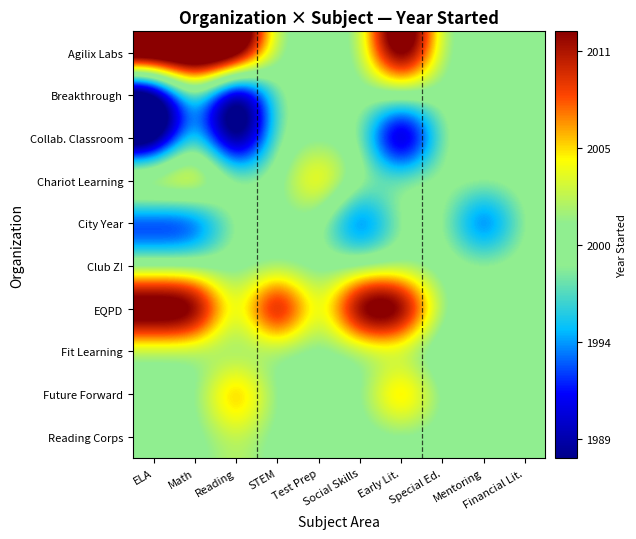

Reading left to right, transcribe all the data shown in this chart.

Agilix Labs: ELA=1.0	Math=1.0	Reading=1.0	STEM=0.0	Test Prep=0.0	Social Skills=0.0	Early Lit.=1.0	Special Ed.=0.0	Mentoring=0.0	Financial Lit.=0.0
Breakthrough: ELA=-1.0	Math=0.0	Reading=-1.0	STEM=0.0	Test Prep=0.0	Social Skills=0.0	Early Lit.=0.0	Special Ed.=0.0	Mentoring=0.0	Financial Lit.=0.0
Collab. Classroom: ELA=-0.9	Math=0.0	Reading=-0.9	STEM=0.0	Test Prep=0.0	Social Skills=0.0	Early Lit.=-0.9	Special Ed.=0.0	Mentoring=0.0	Financial Lit.=0.0
Chariot Learning: ELA=0.4	Math=0.4	Reading=0.0	STEM=0.0	Test Prep=0.4	Social Skills=0.0	Early Lit.=0.0	Special Ed.=0.0	Mentoring=0.0	Financial Lit.=0.0
City Year: ELA=-0.5	Math=-0.5	Reading=0.0	STEM=0.0	Test Prep=0.0	Social Skills=-0.5	Early Lit.=0.0	Special Ed.=0.0	Mentoring=-0.5	Financial Lit.=0.0
Club Z!: ELA=0.0	Math=0.0	Reading=0.0	STEM=0.0	Test Prep=0.0	Social Skills=0.0	Early Lit.=0.0	Special Ed.=0.0	Mentoring=0.0	Financial Lit.=0.0
EQPD: ELA=0.9	Math=0.9	Reading=0.0	STEM=0.9	Test Prep=0.0	Social Skills=0.9	Early Lit.=0.9	Special Ed.=0.0	Mentoring=0.0	Financial Lit.=0.0
Fit Learning: ELA=0.0	Math=0.0	Reading=0.0	STEM=0.0	Test Prep=0.0	Social Skills=0.0	Early Lit.=0.0	Special Ed.=-0.1	Mentoring=0.0	Financial Lit.=0.0
Future Forward: ELA=0.0	Math=0.0	Reading=0.5	STEM=0.0	Test Prep=0.0	Social Skills=0.0	Early Lit.=0.5	Special Ed.=0.0	Mentoring=0.0	Financial Lit.=0.0
Reading Corps: ELA=0.0	Math=0.0	Reading=0.1	STEM=0.0	Test Prep=0.0	Social Skills=0.0	Early Lit.=0.0	Special Ed.=0.0	Mentoring=0.0	Financial Lit.=0.0